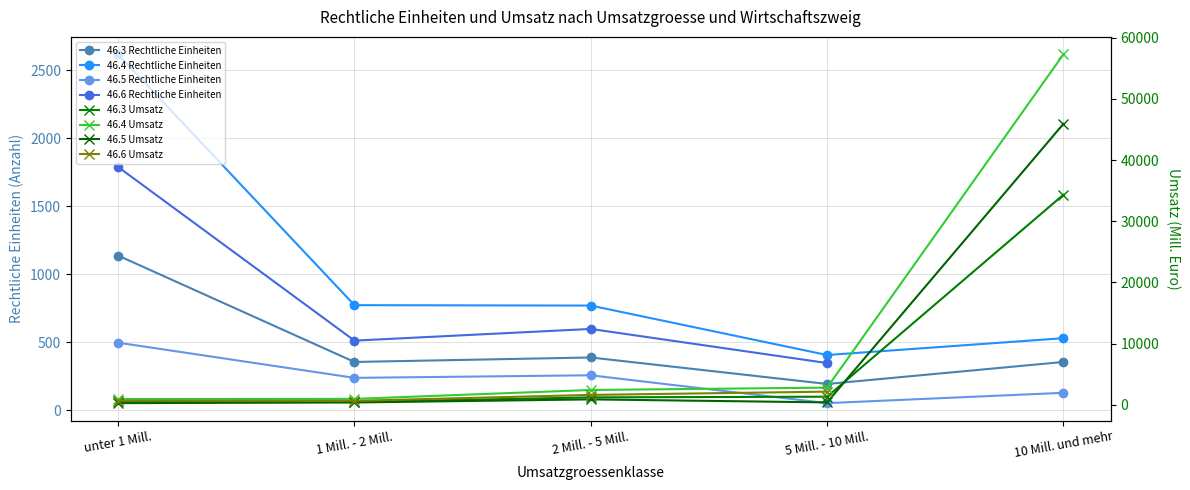

Is it true that 46.5 Rechtliche Einheiten equals 239 at unter 1 Mill.?

False